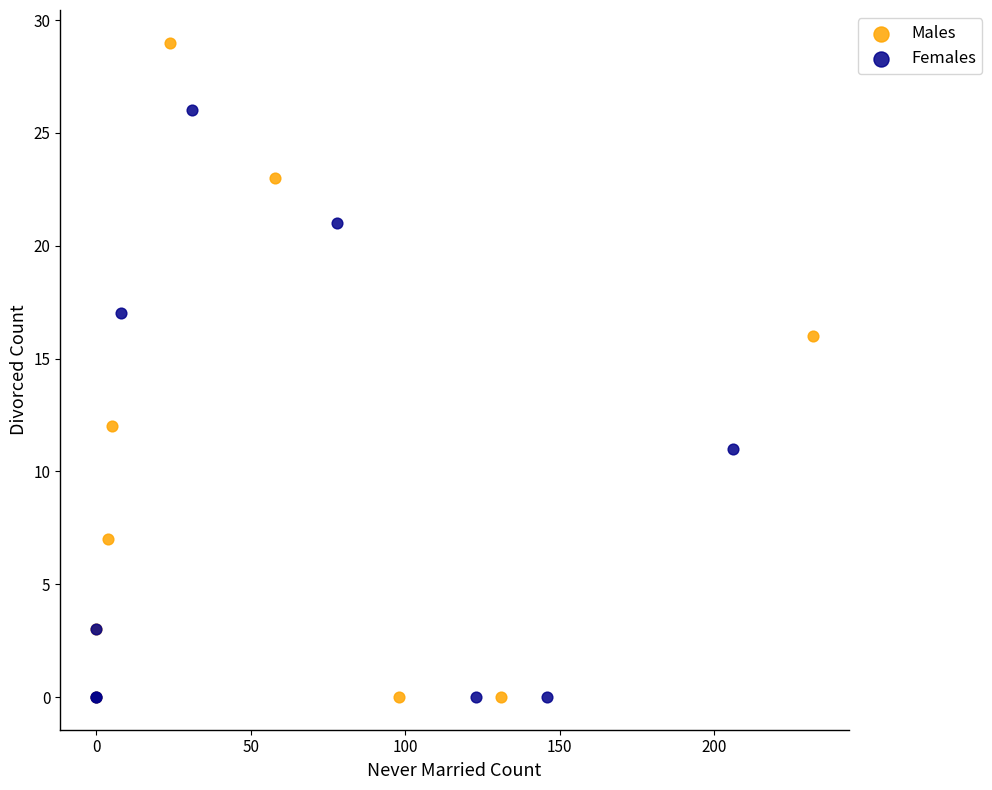

Which series contains the highest Y value?

Males